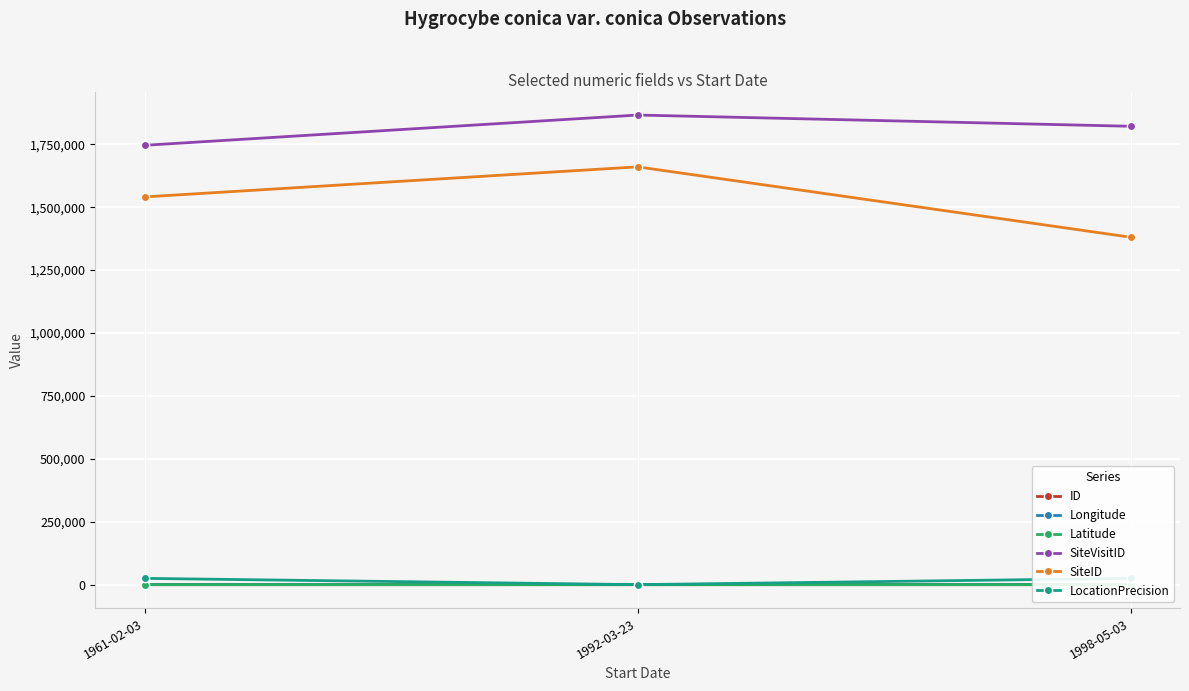

What is the average value of the LocationPrecision series?

16700.0